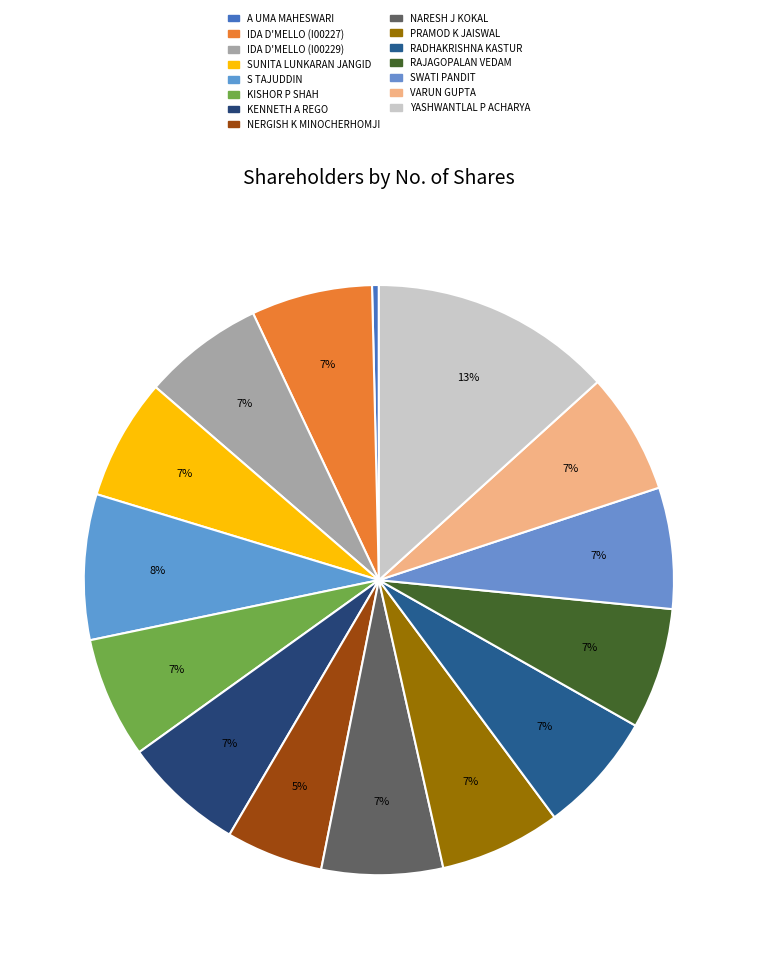

Is there any slice that represents more than half of the pie?

No